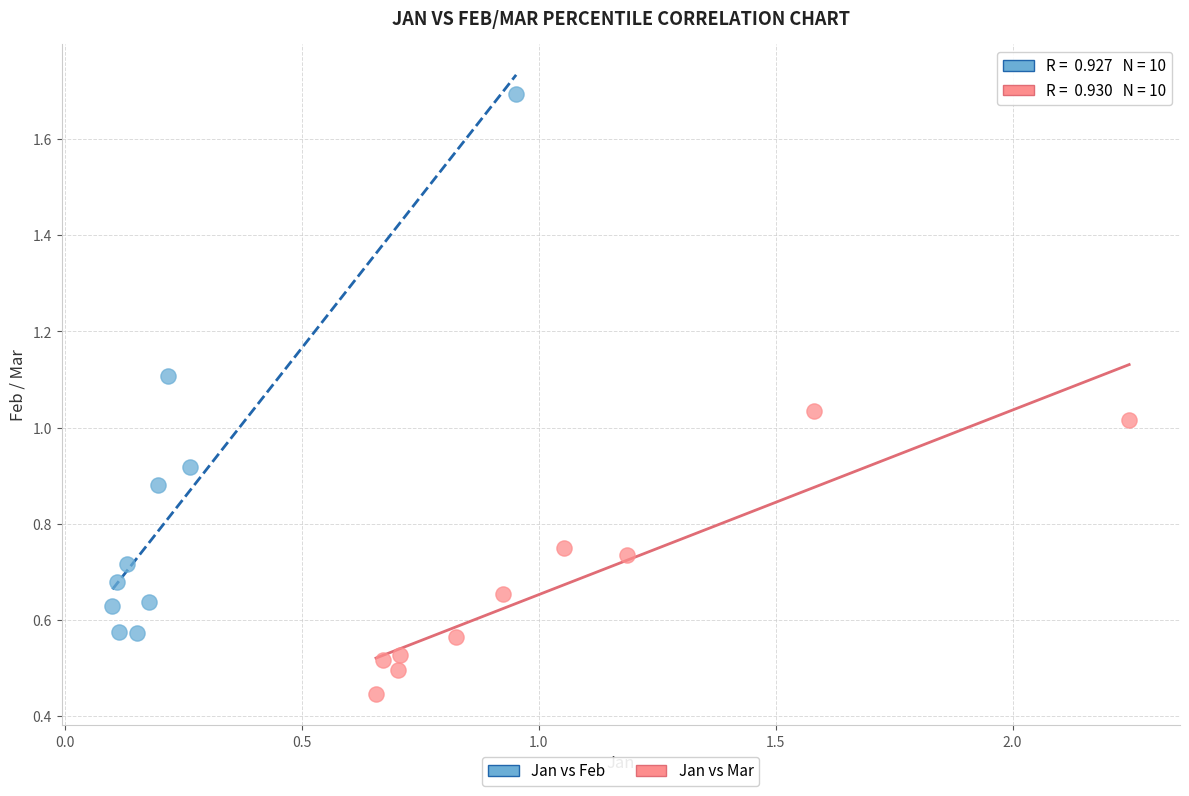

Which series contains the highest Y value?

Jan vs Feb